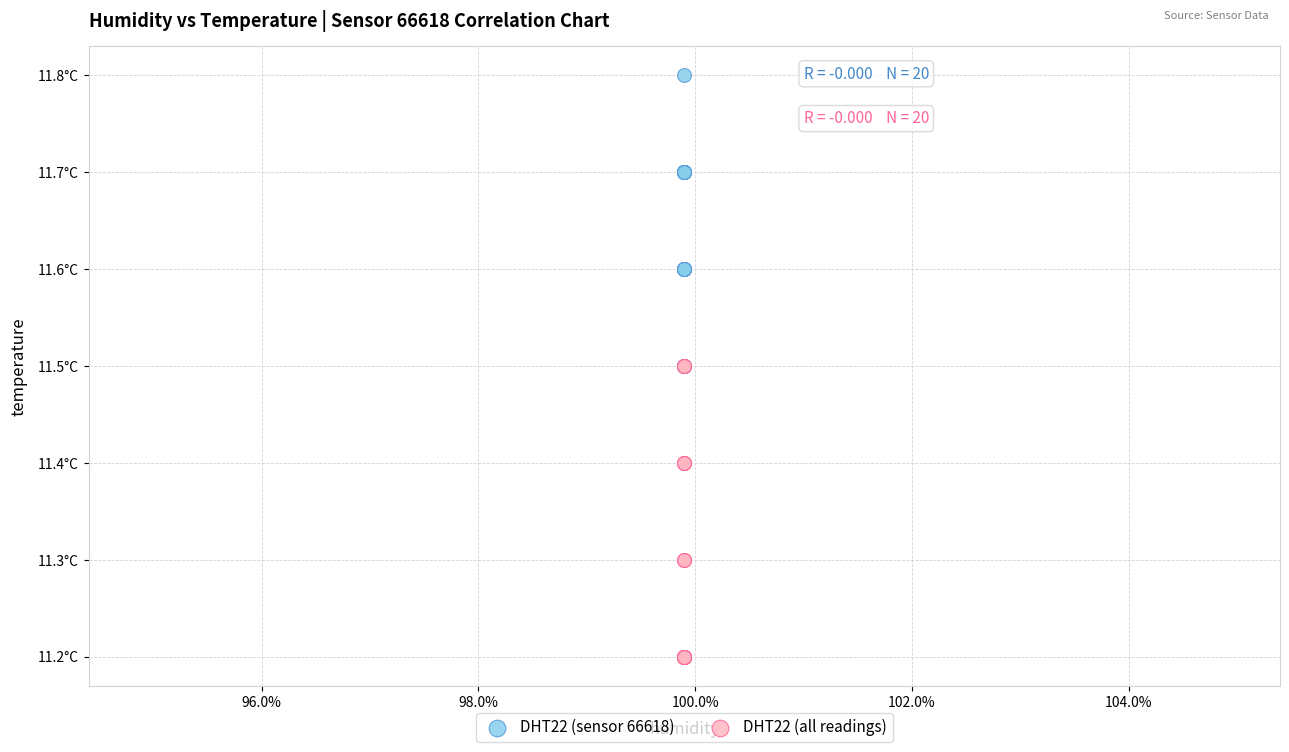

What are all the series names shown in the legend?

DHT22 (sensor 66618), DHT22 (all readings)